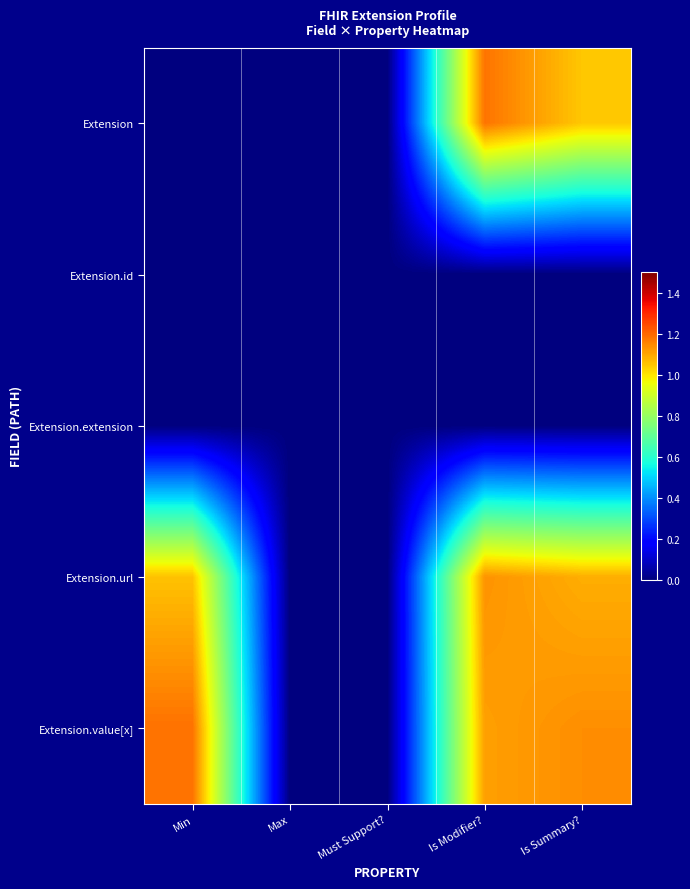

Reading left to right, extract all data points from this chart.

Extension: Min=0.0	Max=0.0	Must Support?=0.0	Is Modifier?=1.2	Is Summary?=1.0
Extension.id: Min=0.0	Max=0.0	Must Support?=0.0	Is Modifier?=0.0	Is Summary?=0.0
Extension.extension: Min=0.0	Max=0.0	Must Support?=0.0	Is Modifier?=0.0	Is Summary?=0.0
Extension.url: Min=1.1	Max=0.0	Must Support?=0.0	Is Modifier?=1.1	Is Summary?=1.1
Extension.value[x]: Min=1.2	Max=0.0	Must Support?=0.0	Is Modifier?=1.1	Is Summary?=1.1